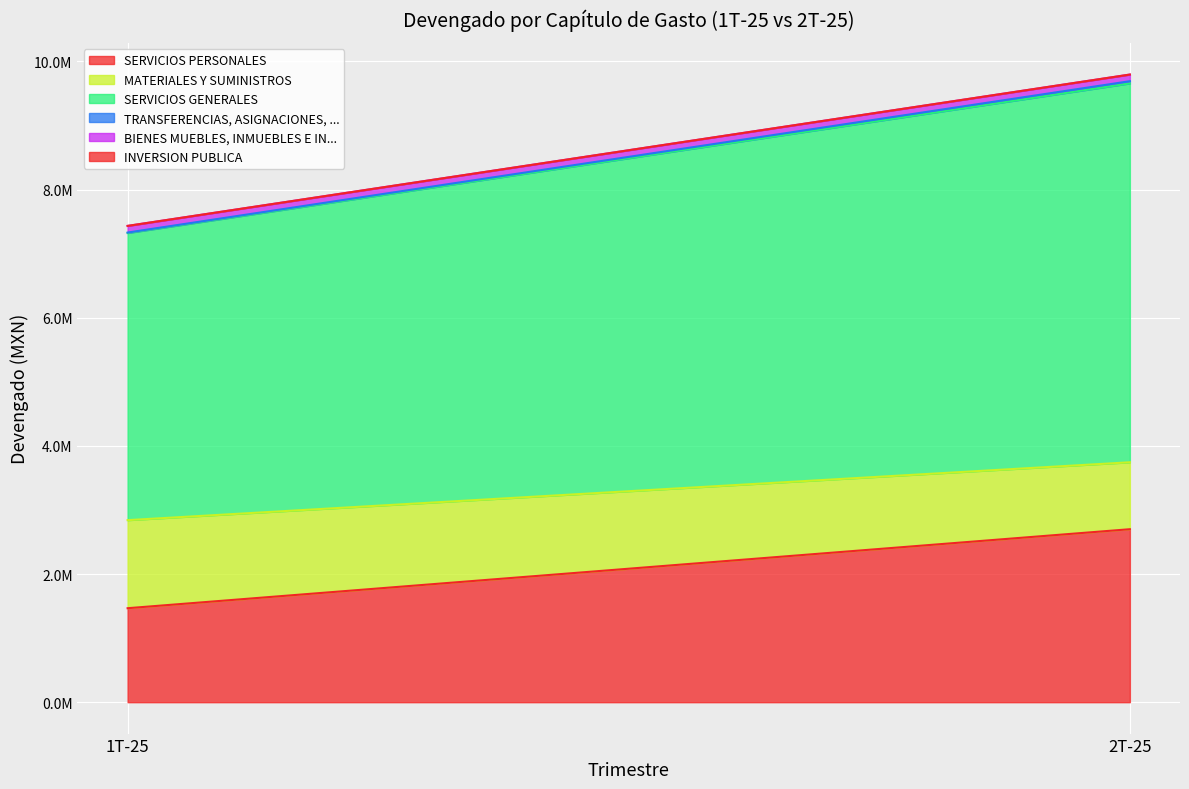

What are all the series names shown in the legend?

SERVICIOS PERSONALES, MATERIALES Y SUMINISTROS, SERVICIOS GENERALES, TRANSFERENCIAS, ASIGNACIONES, SUBSIDIOS, BIENES MUEBLES, INMUEBLES E INTANGIBLES, INVERSION PUBLICA